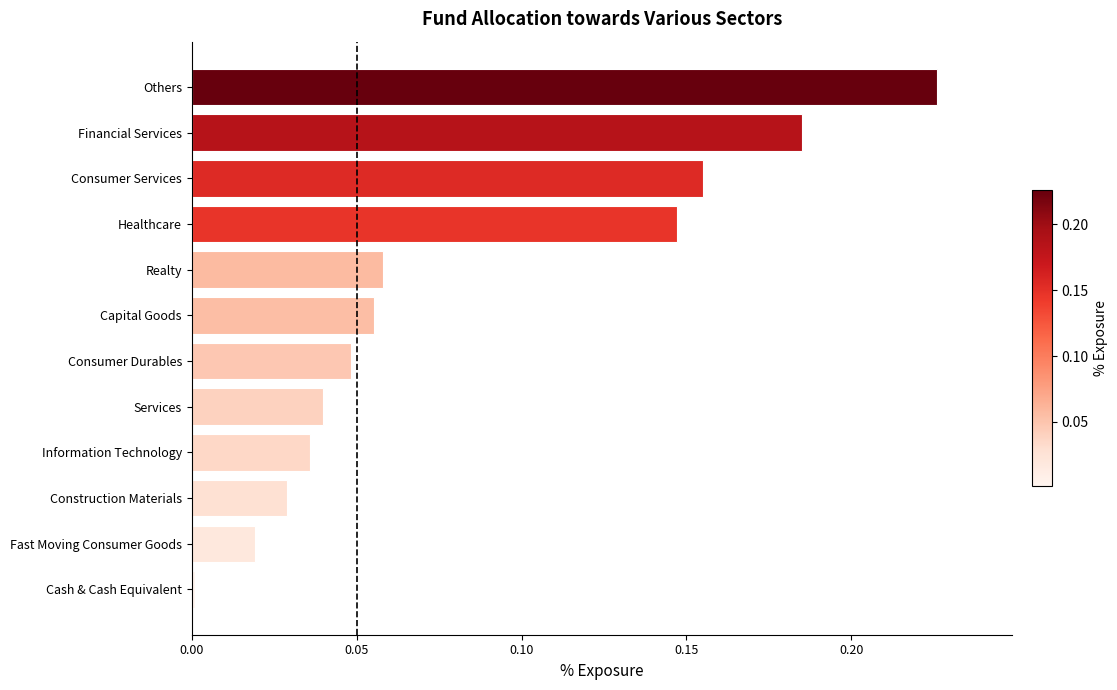

Which has a higher value, Realty or Consumer Durables?

Realty